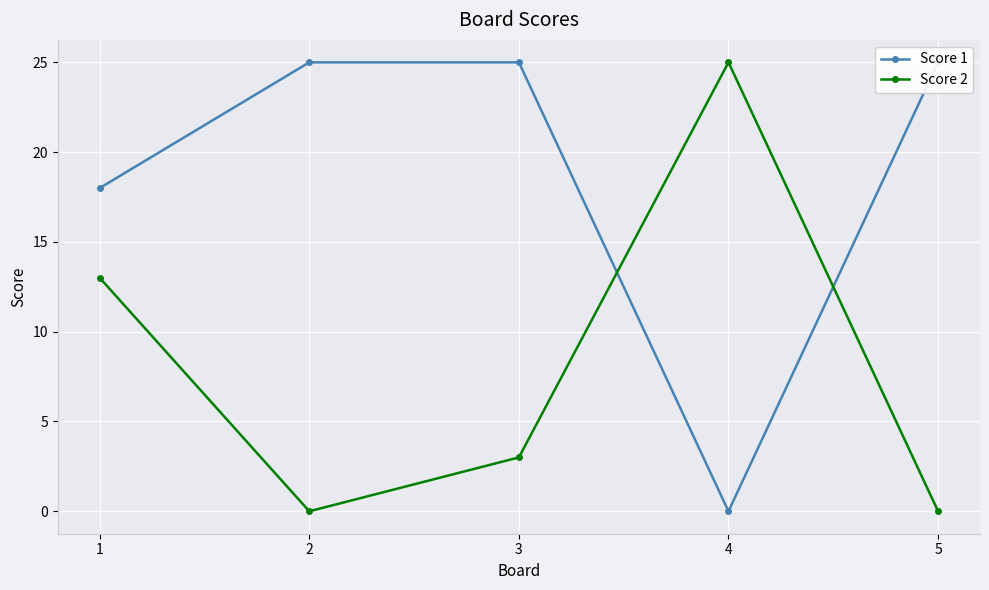

Which category has the highest value in the Score 1 series?

2